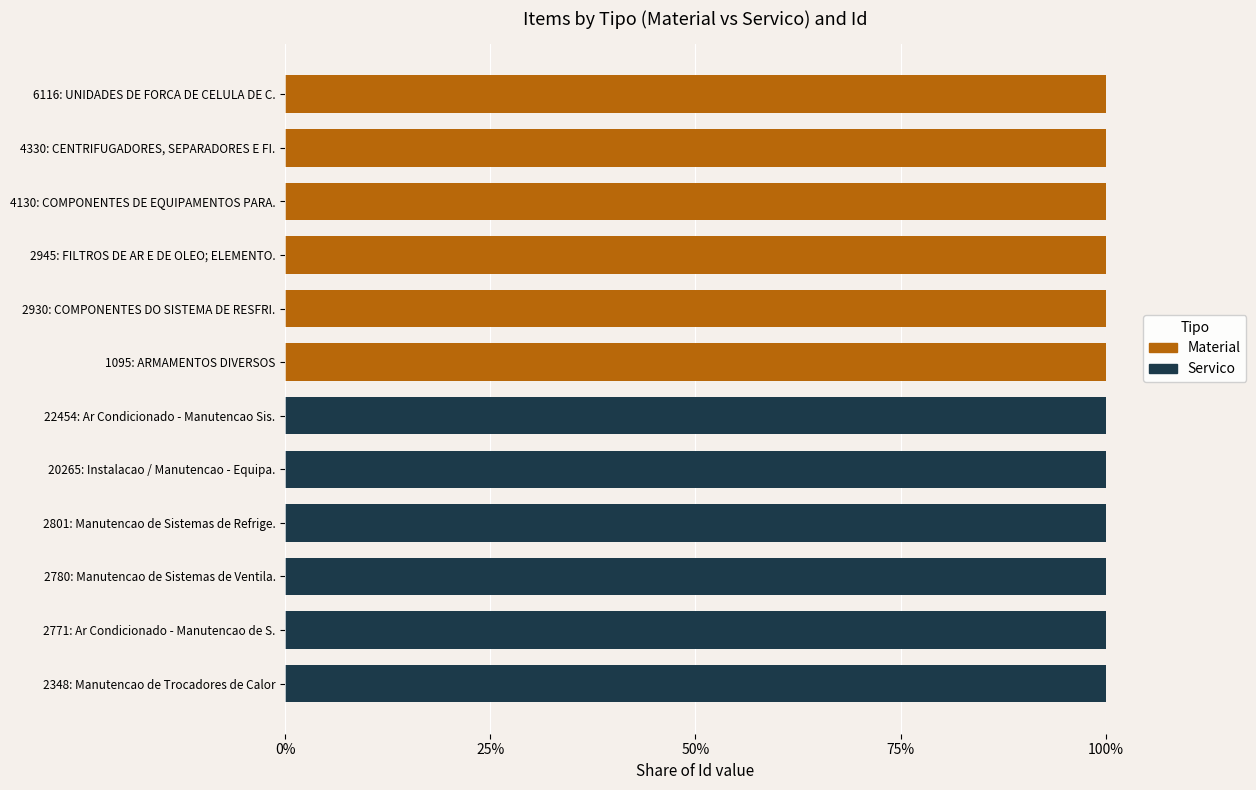

What is the sum of all Servico values?

600